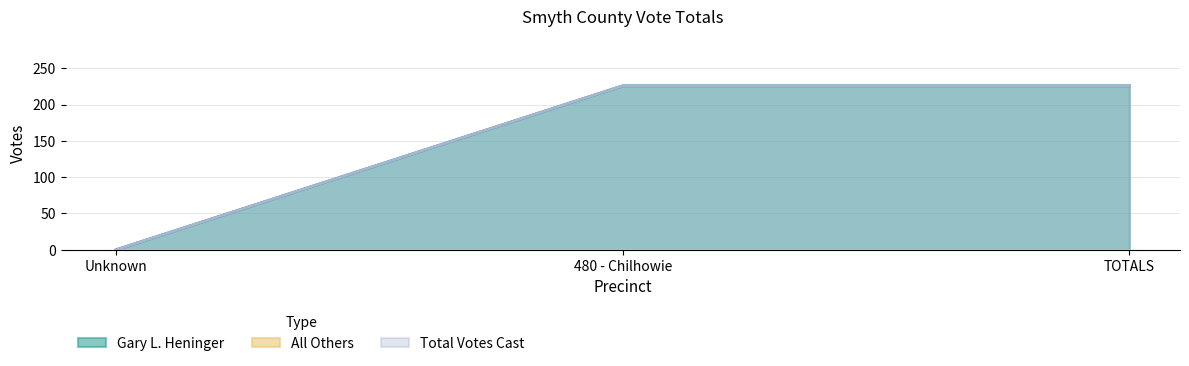

True or false: Total Votes Cast has a value of 226 at TOTALS.

True